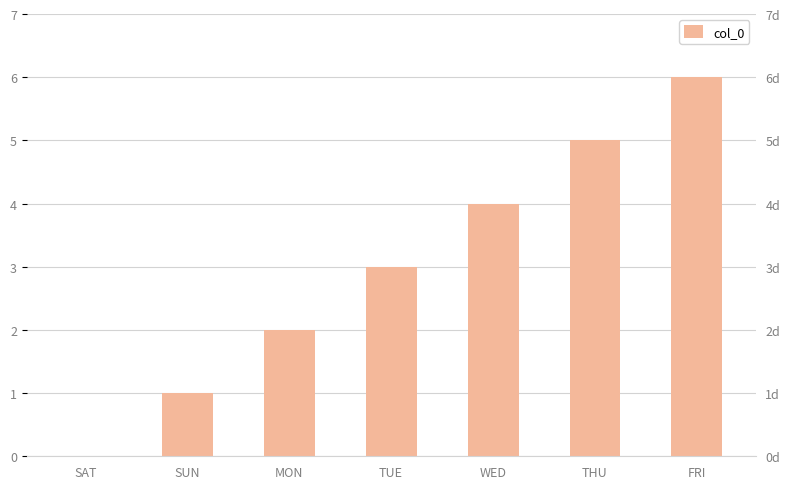

How many data points are above 3?

3